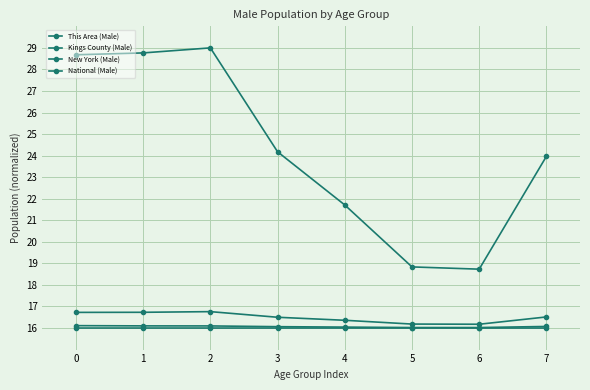

True or false: This Area (Male) and New York (Male) cross at least once.

False